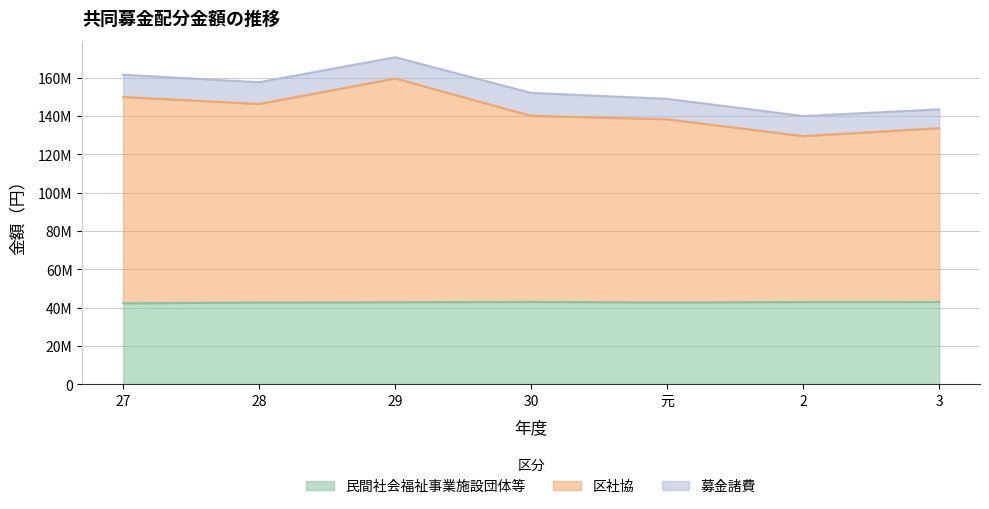

True or false: 区社協 and 民間社会福祉事業施設団体等 intersect in this chart.

False